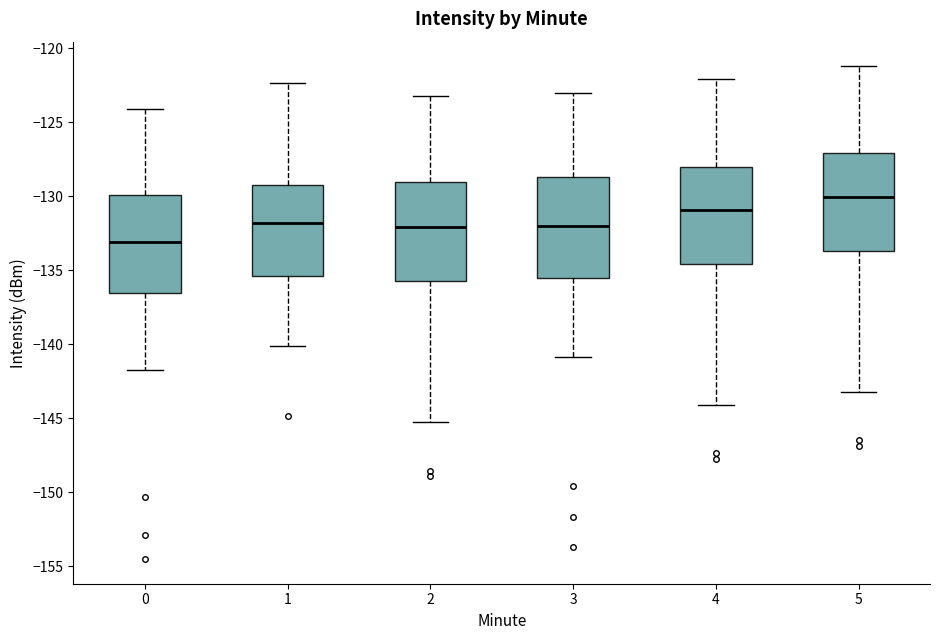

Reading left to right, transcribe this box plot: for each box, give where its median line is, the range the box spans, and where its two whiskers end, as read against the y-axis. The values are not printed on the chart, so give them approximately, as read against the axis.

0: median -133.0, box -136.5 to -130.0, whiskers -141.5 to -124.0
1: median -132.0, box -135.5 to -129.0, whiskers -140.0 to -122.5
2: median -132.0, box -135.5 to -129.0, whiskers -145.0 to -123.0
3: median -132.0, box -135.5 to -128.5, whiskers -141.0 to -123.0
4: median -131.0, box -134.5 to -128.0, whiskers -144.0 to -122.0
5: median -130.0, box -133.5 to -127.0, whiskers -143.0 to -121.0